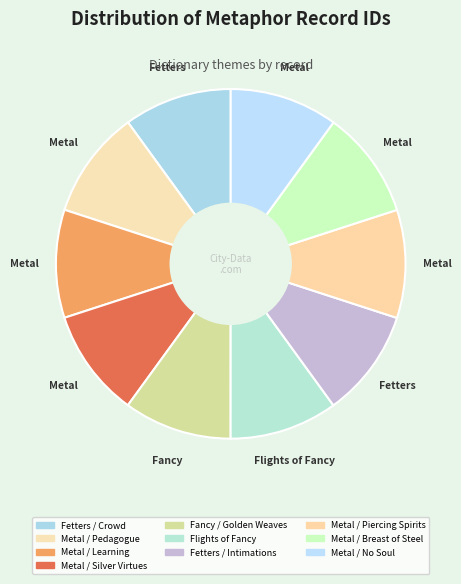

How many slices are in this pie chart?

10